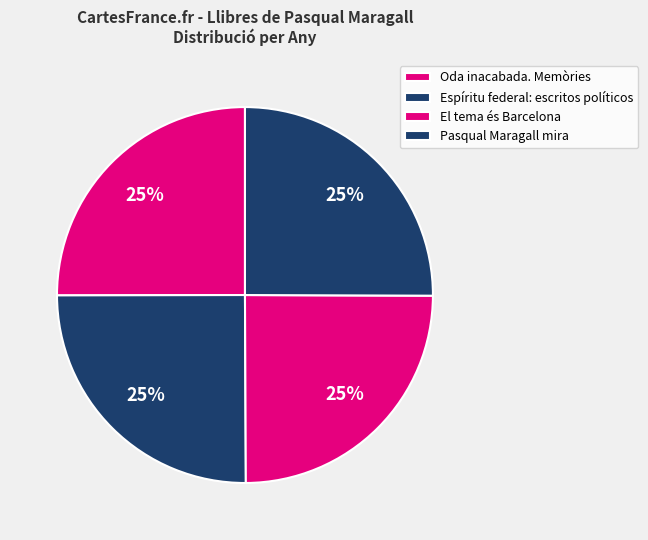

To the nearest percent, what portion does El tema és Barcelona represent?

25%